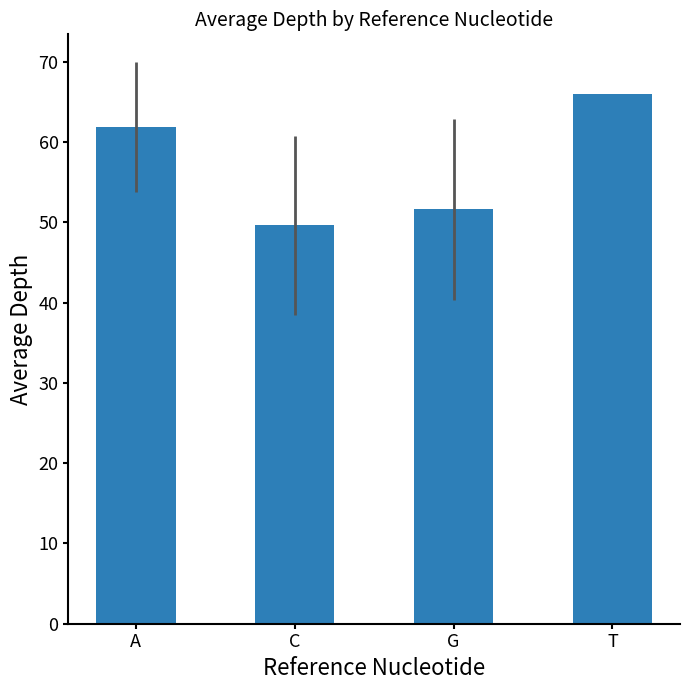

At which category does the chart reach its minimum across all series?

C